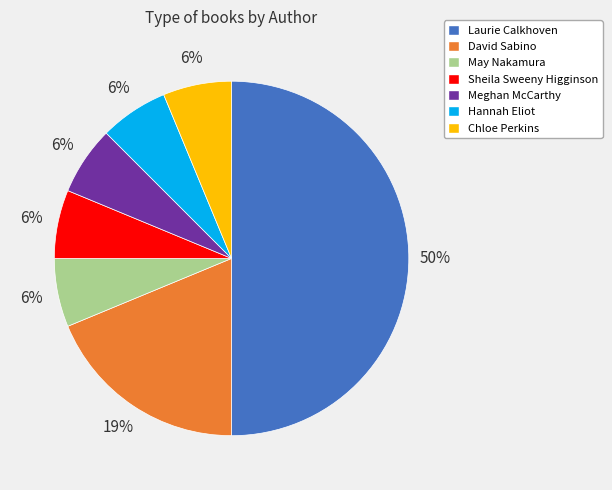

Does Meghan McCarthy account for over 50% of the chart?

No